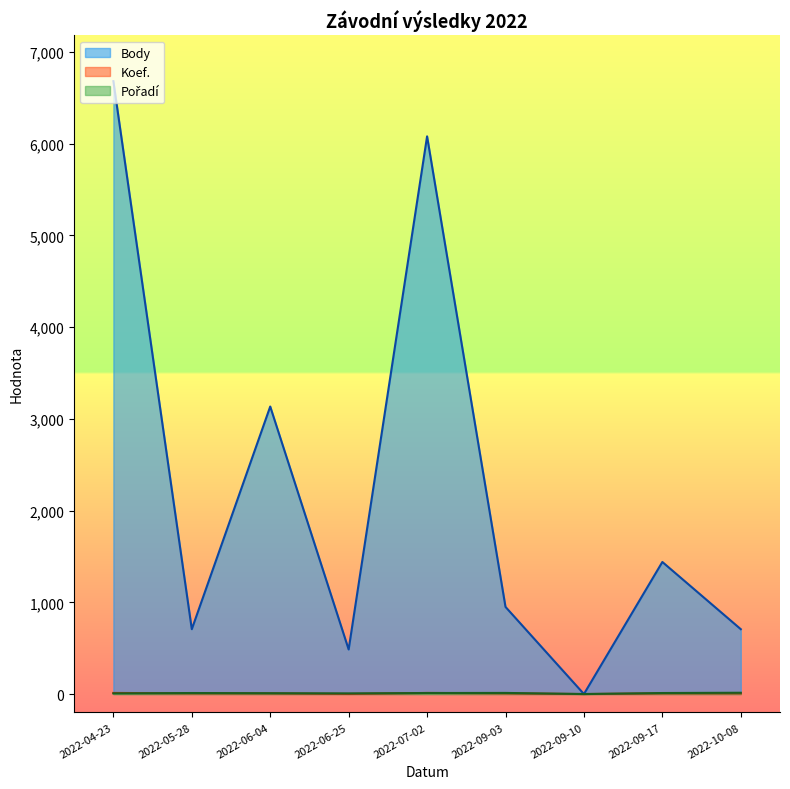

What is the difference between the maximum and minimum values in the Body series?

6683